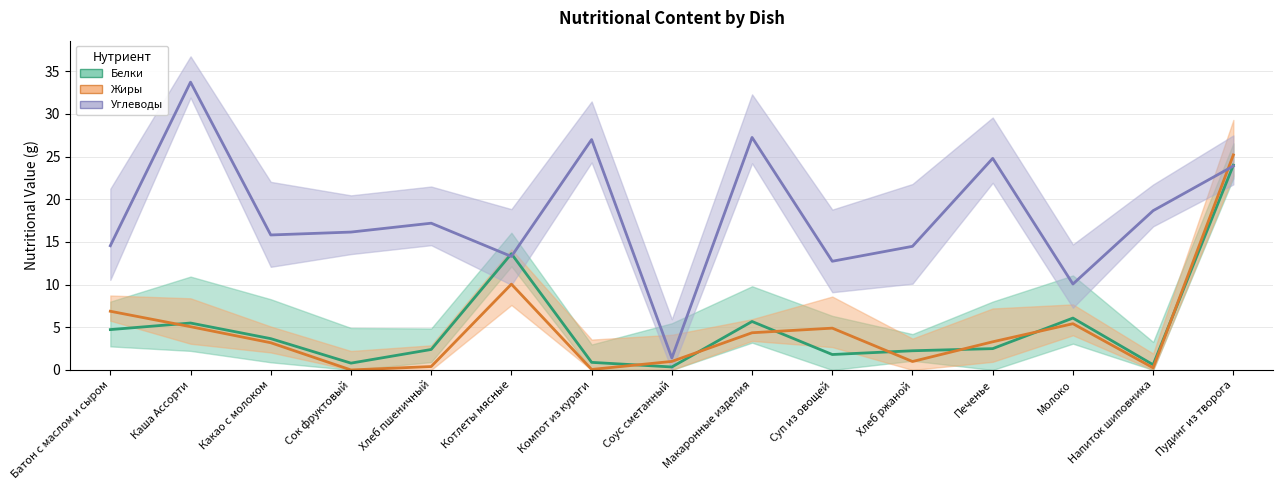

Reading right to left, extract all data points from this chart.

Белки: 24.0	0.6	6.1	2.5	2.2	1.8	5.7	0.3	0.9	13.6	2.4	0.8	3.7	5.5	4.7
Жиры: 25.2	0.2	5.4	3.3	1.0	4.9	4.4	1.0	0.1	10.1	0.4	0.0	3.2	5.1	6.9
Углеводы: 23.9	18.7	10.1	24.8	14.5	12.7	27.2	1.4	27.0	13.3	17.2	16.2	15.8	33.7	14.6